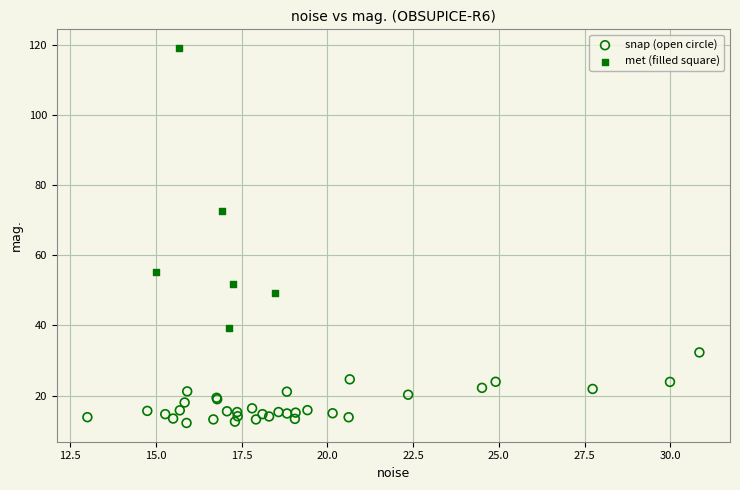

Which series contains the lowest Y value?

snap (open circle)